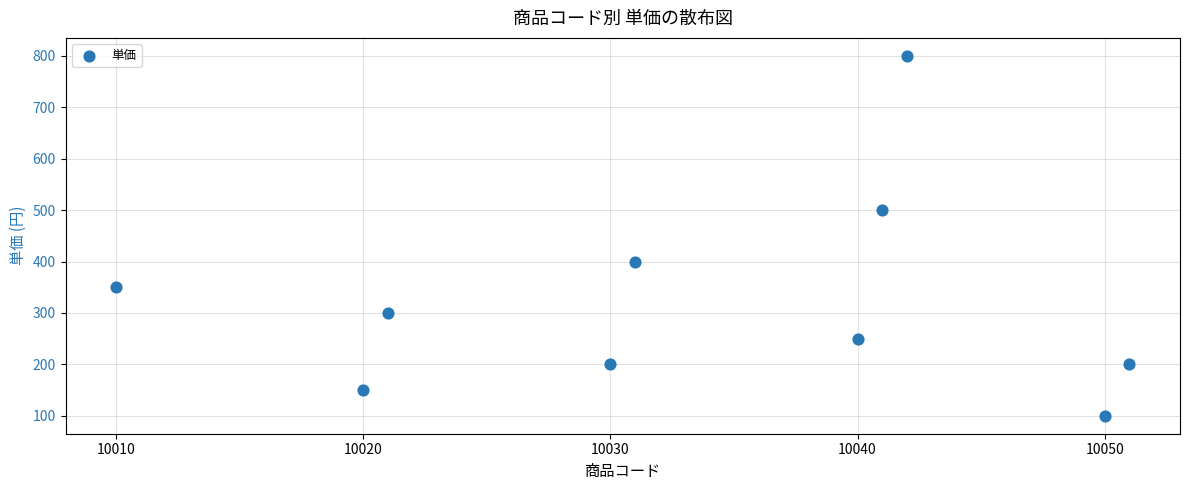

What is the average Y value?

325